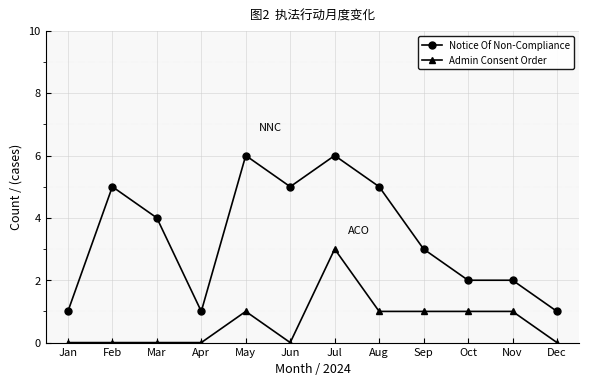

How many lines are shown in the chart?

2